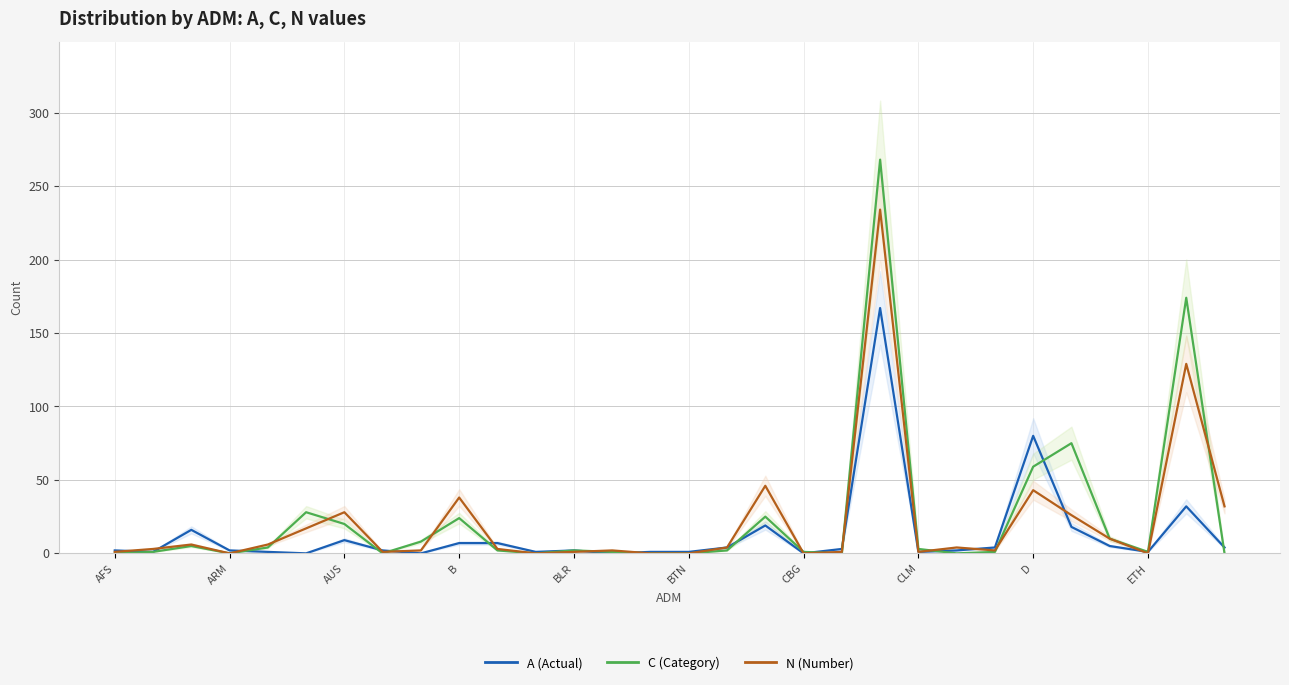

What is the highest value of the A (Actual) series?

167